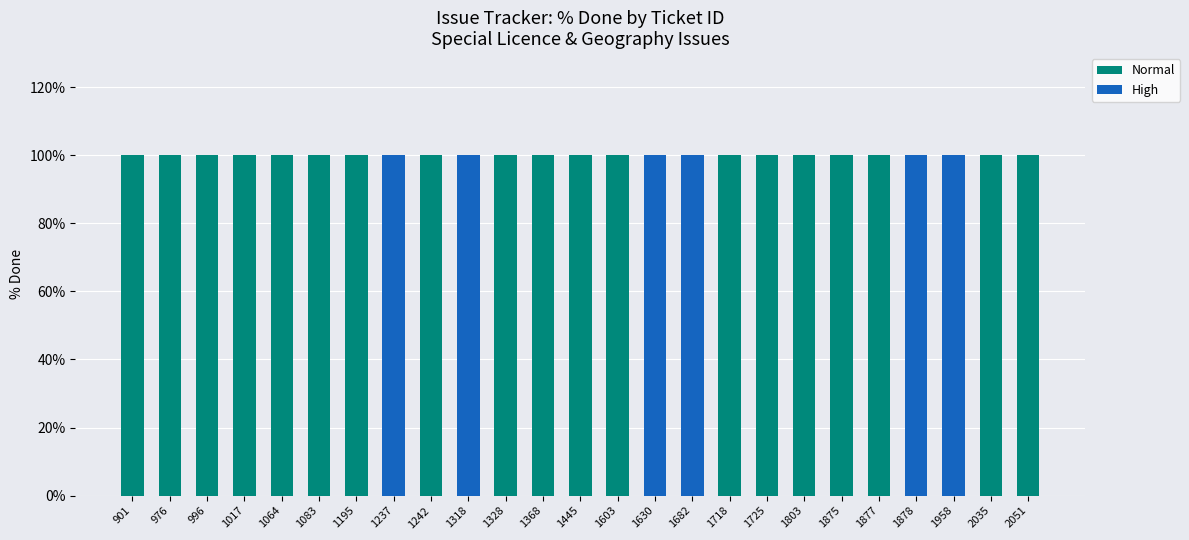

What is the total value across all series at 1682?

100